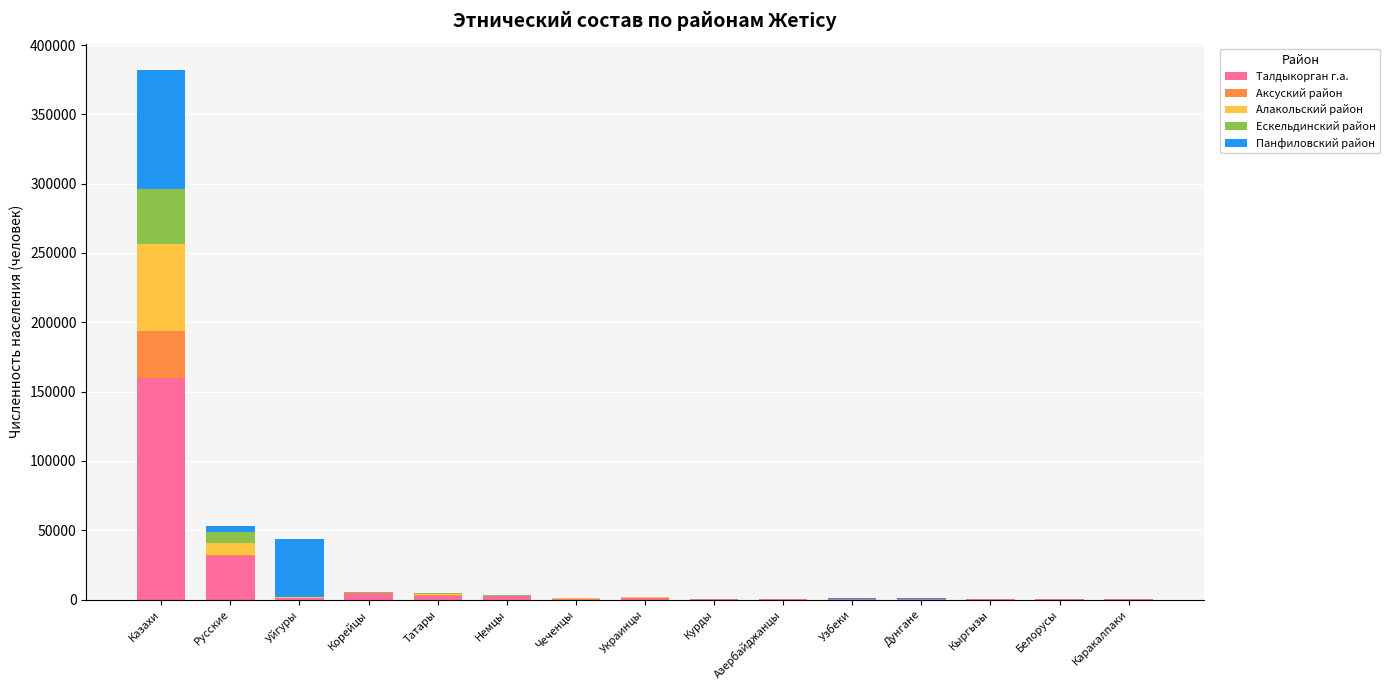

What is the sum of the Талдыкорган г.а. values at Немцы and Татары?

5073